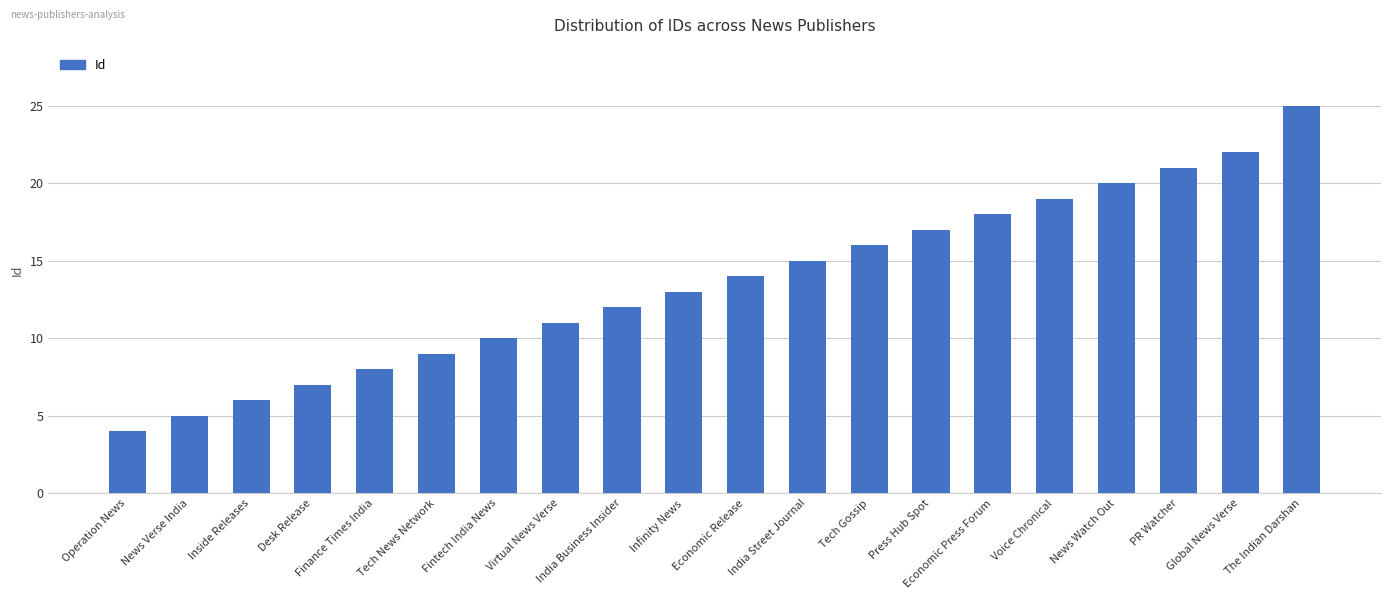

Where is the data nearest to the value 14?

Economic Release